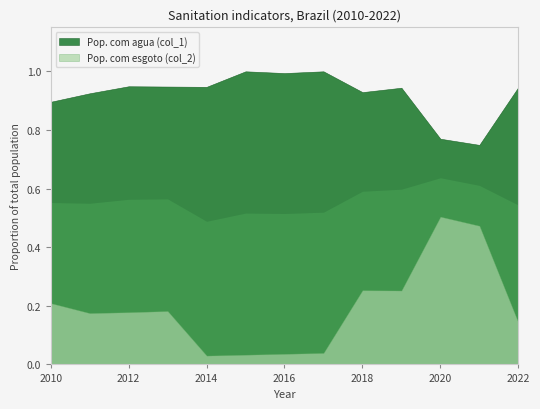

Between 2011 and 2021, which series saw the biggest shift?

Pop. com esgoto (col_2)